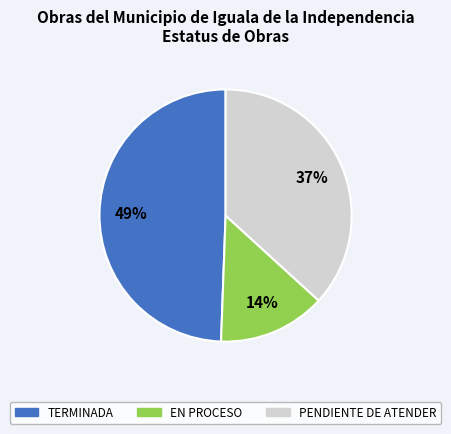

Count the number of slices in the pie.

3